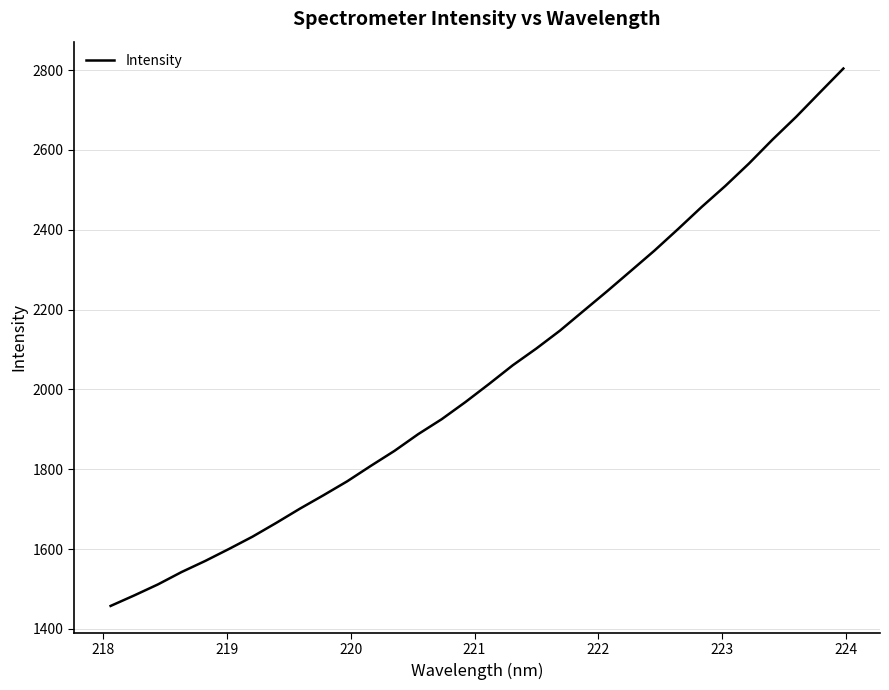

What is the greatest value displayed?

2804.2